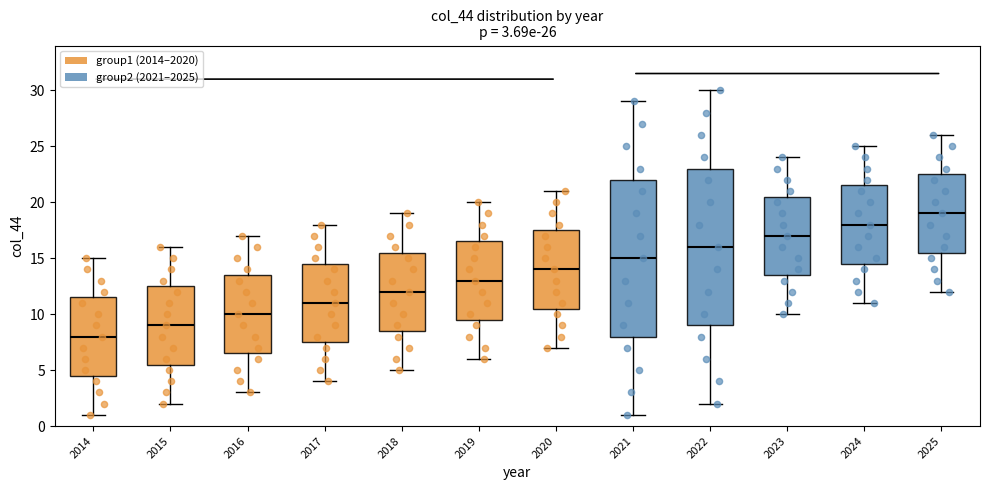

Which box has the lowest median line?

2014